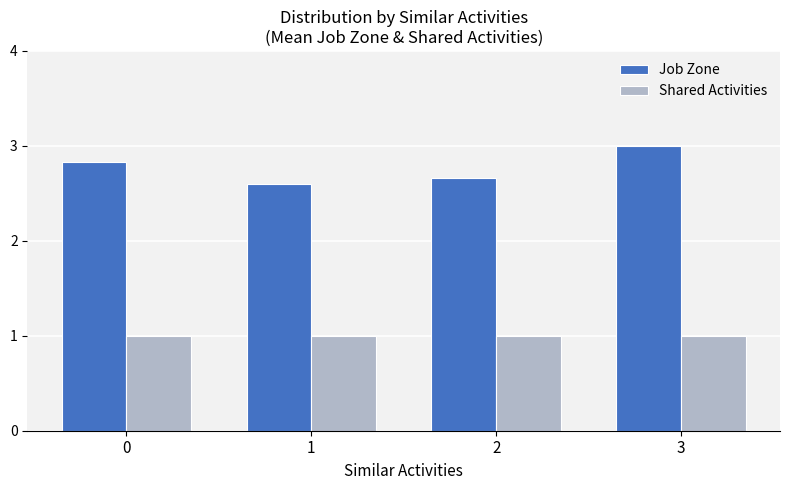

Reading left to right, what are all the values shown in this chart?

Job Zone: 2.8	2.6	2.7	3.0
Shared Activities: 1.0	1.0	1.0	1.0